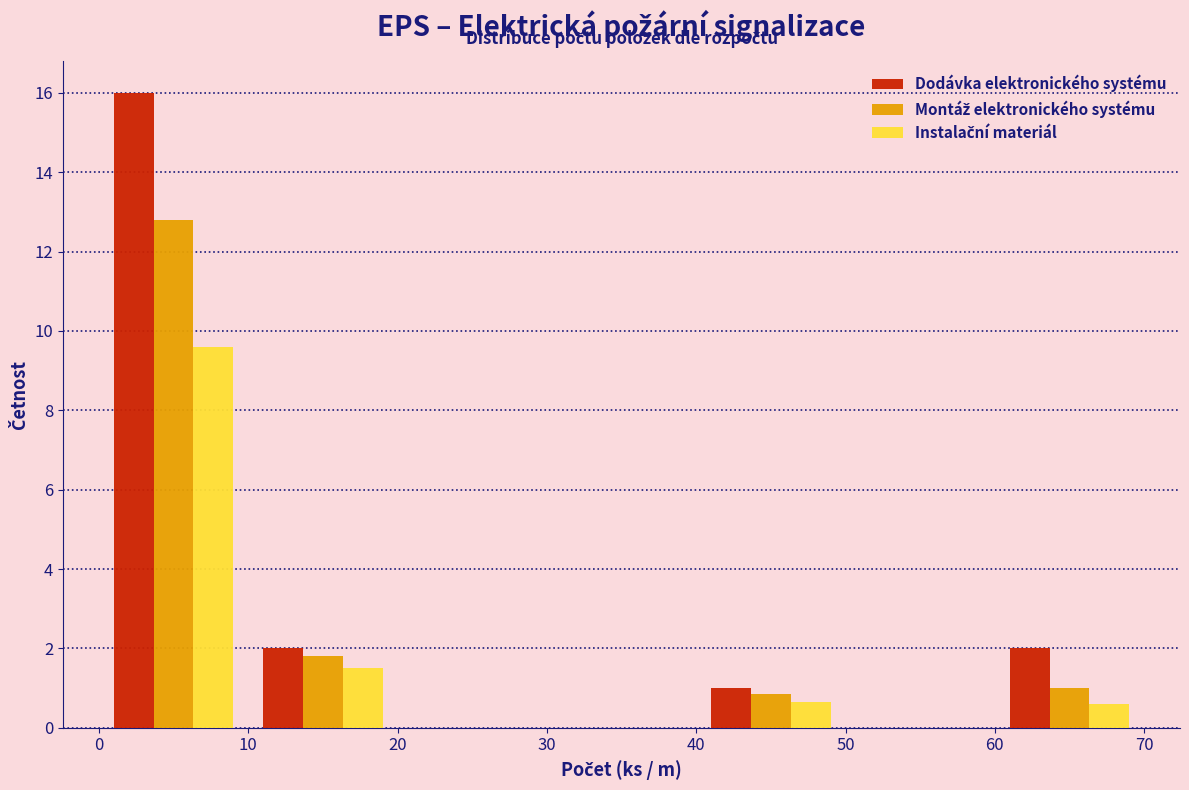

In the Montáž elektronického systému series, which range on the x-axis has the tallest bar?

0 to 10